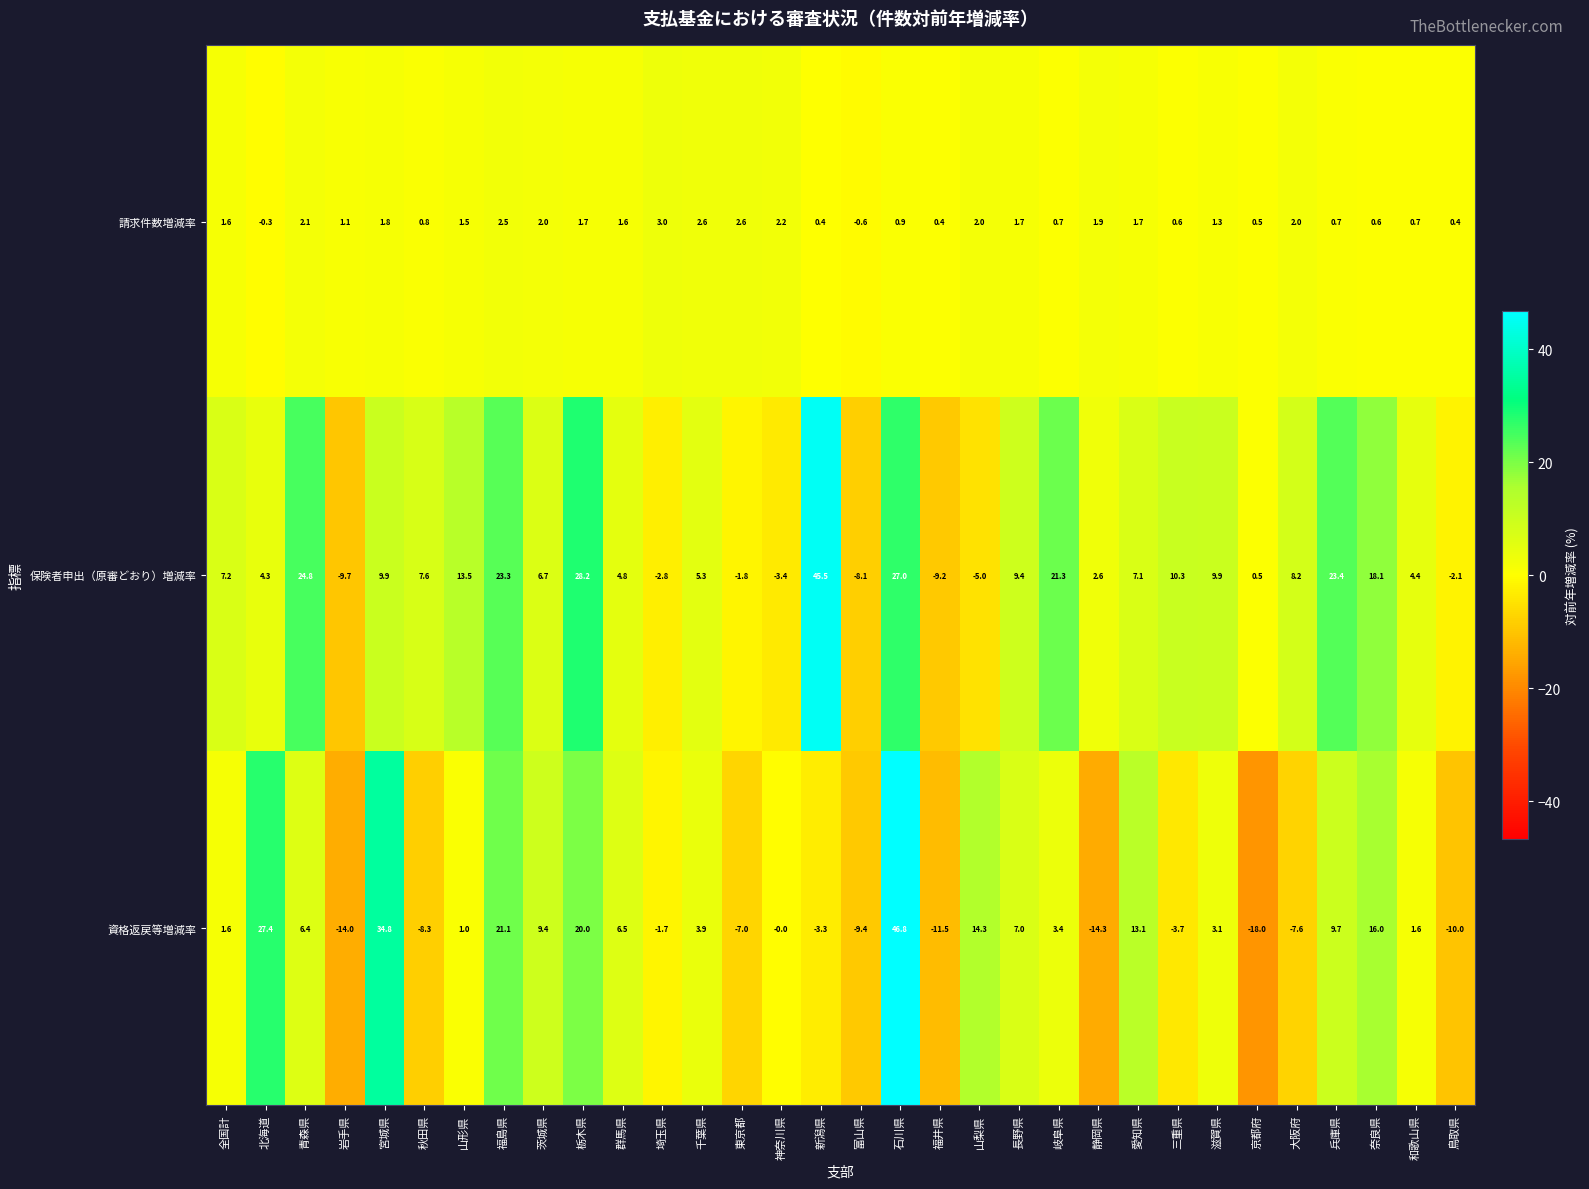

Rank the series by their maximum value, from lowest to highest.

請求件数増減率, 保険者申出（原審どおり）増減率, 資格返戻等増減率